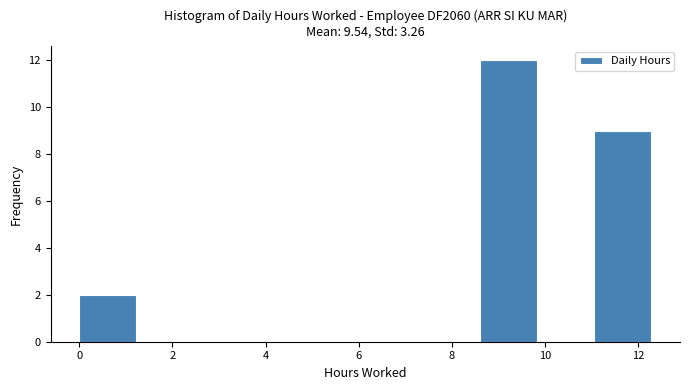

Reading left to right, transcribe this chart: for each bar, give the range it covers on the x-axis and its height. Neither the bar edges nor the heights are printed on the chart, so give them approximately, as read against the axes.

0.0 to 1.2: 2
1.2 to 2.4: 0
2.4 to 3.6: 0
3.6 to 5.0: 0
5.0 to 6.2: 0
6.2 to 7.4: 0
7.4 to 8.6: 0
8.6 to 9.8: 12
9.8 to 11.0: 0
11.0 to 12.2: 9